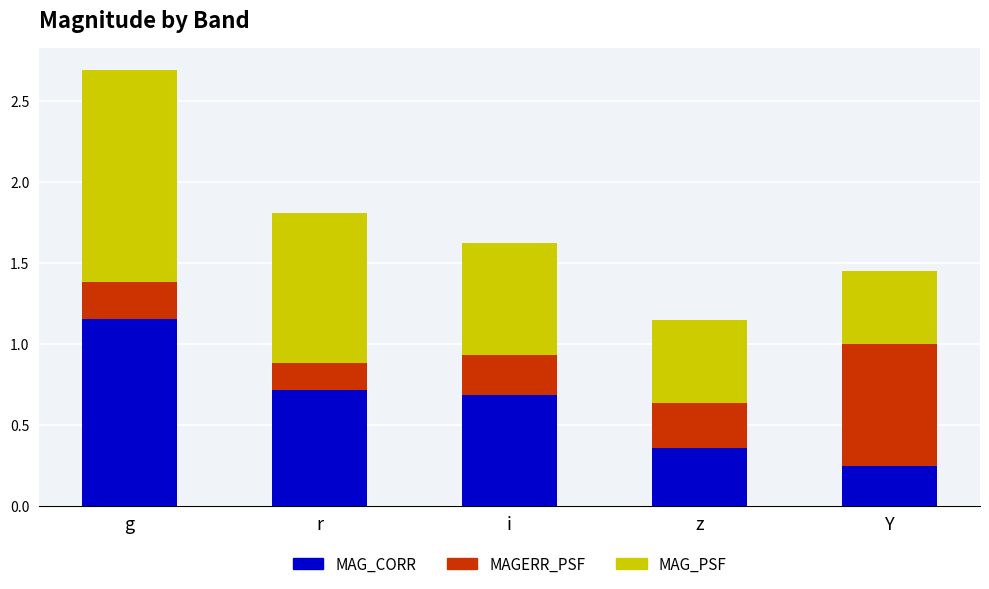

Is it true that MAG_CORR equals 0.5 at z?

False